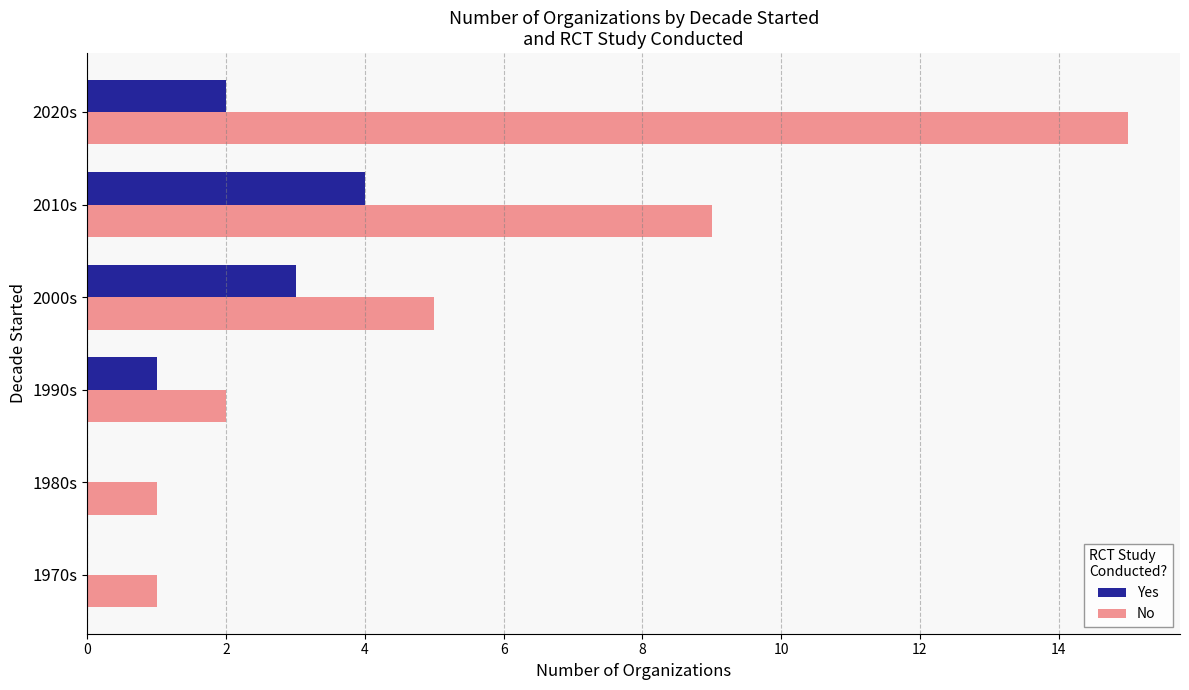

Between 2000s and 2010s, which series saw the biggest shift?

No